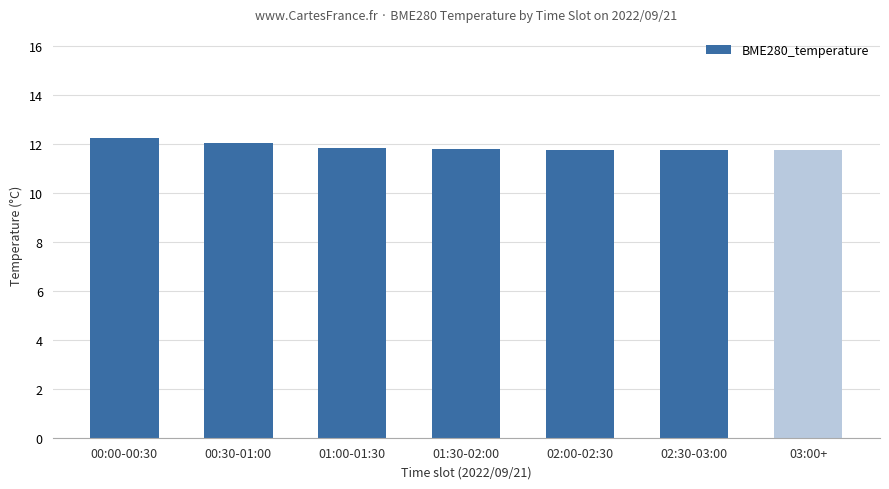

What is the sum of all values?

83.1